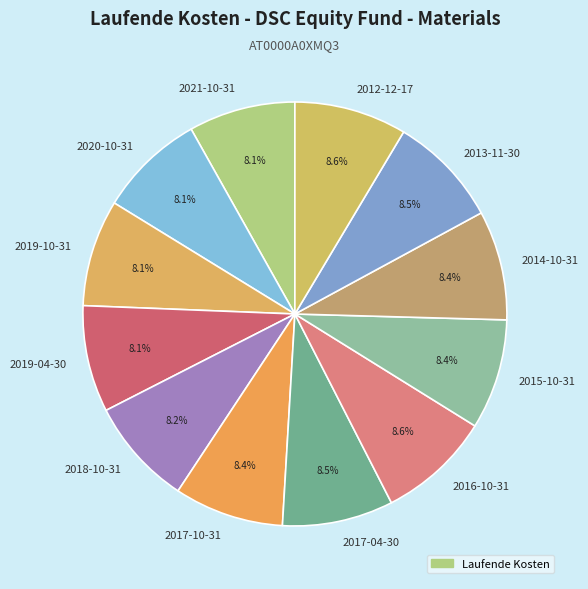

What is the ratio of the value at 2017-10-31 to the value at 2014-10-31?

1.0